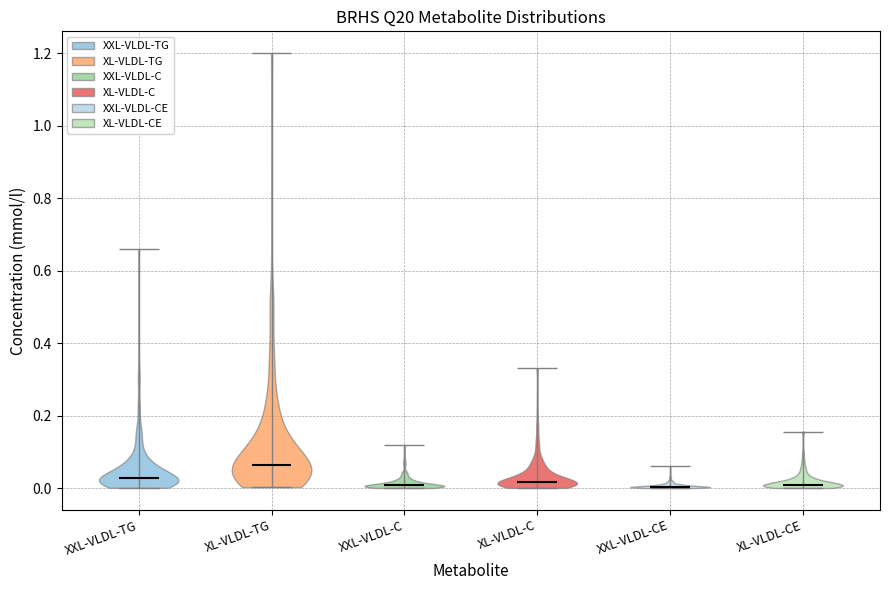

Reading left to right, read every violin against the y-axis: where its median line is, and the lowest and highest points it reaches. The values are not printed on the chart, so give them approximately, as read against the axis.

XXL-VLDL-TG: median line 0.02, lowest point 0.00, highest point 0.66
XL-VLDL-TG: median line 0.06, lowest point 0.00, highest point 1.20
XXL-VLDL-C: median line 0.00, lowest point 0.00, highest point 0.12
XL-VLDL-C: median line 0.02, lowest point 0.00, highest point 0.34
XXL-VLDL-CE: median line 0.00, lowest point 0.00, highest point 0.06
XL-VLDL-CE: median line 0.00, lowest point 0.00, highest point 0.16